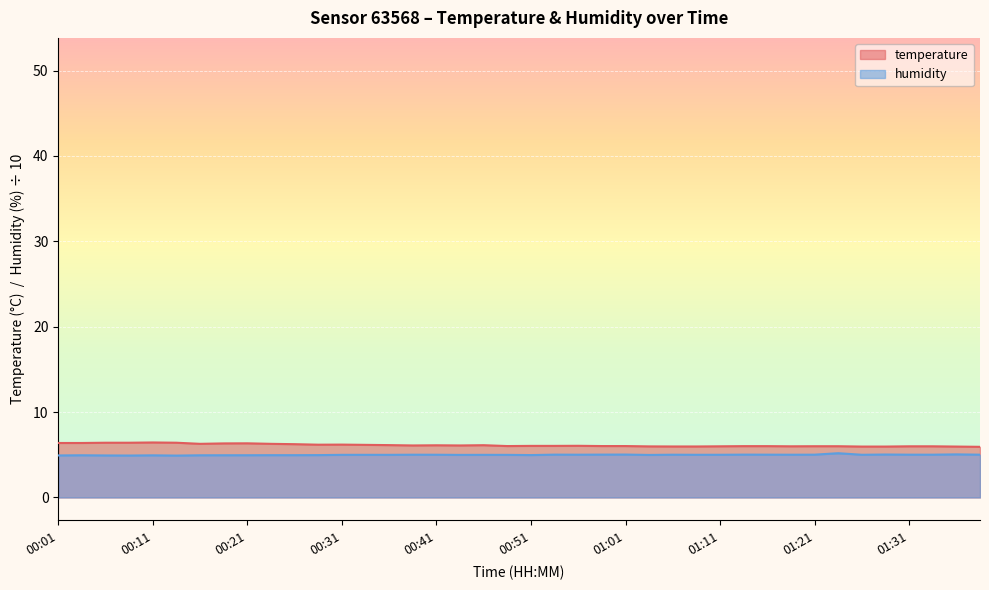

The temperature series shows 6.0 at 00:59. True or false?

True